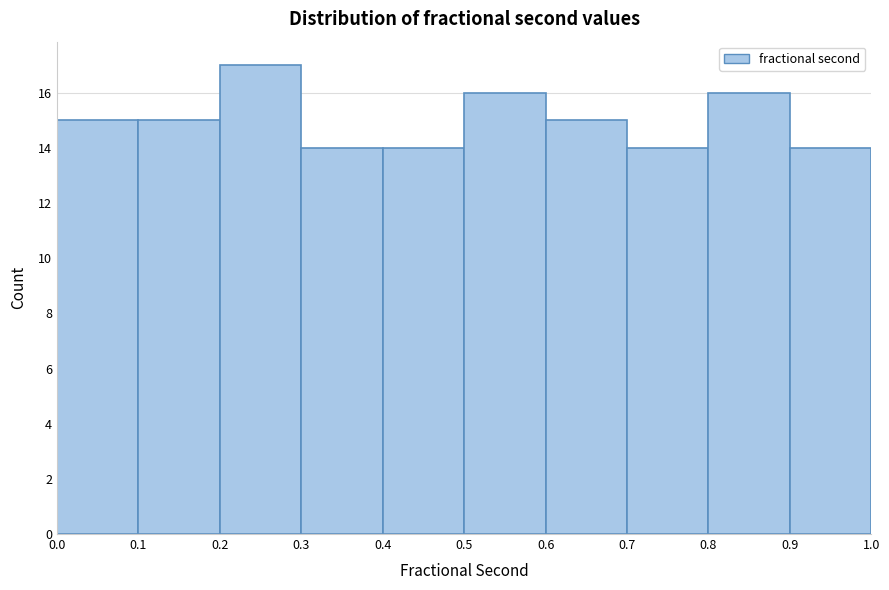

Reading left to right, list every bar in this chart as the range it spans on the x-axis followed by its height. The values are not printed on the chart, so give them approximately, as read against the axis.

0.0 to 0.1: 15
0.1 to 0.2: 15
0.2 to 0.3: 17
0.3 to 0.4: 14
0.4 to 0.5: 14
0.5 to 0.6: 16
0.6 to 0.7: 15
0.7 to 0.8: 14
0.8 to 0.9: 16
0.9 to 1.0: 14